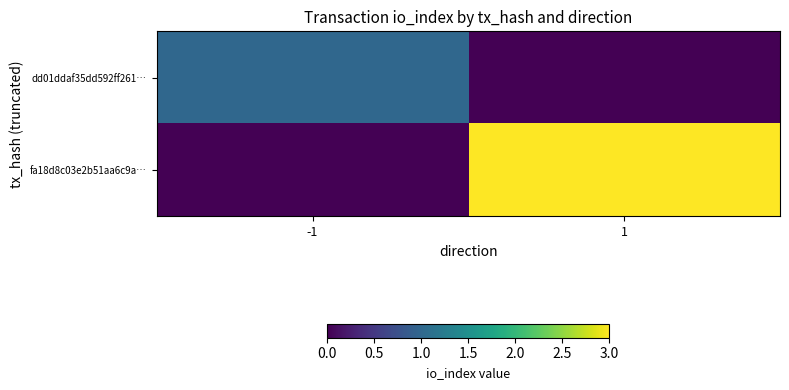

What is the spread (max minus min) of values at -1?

1